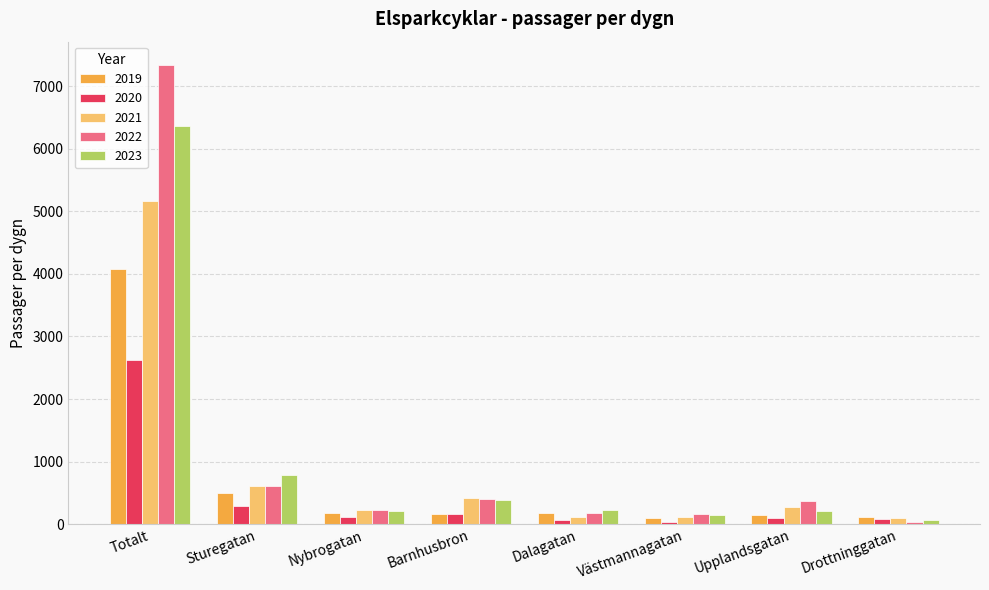

Count the number of categories in the chart.

8